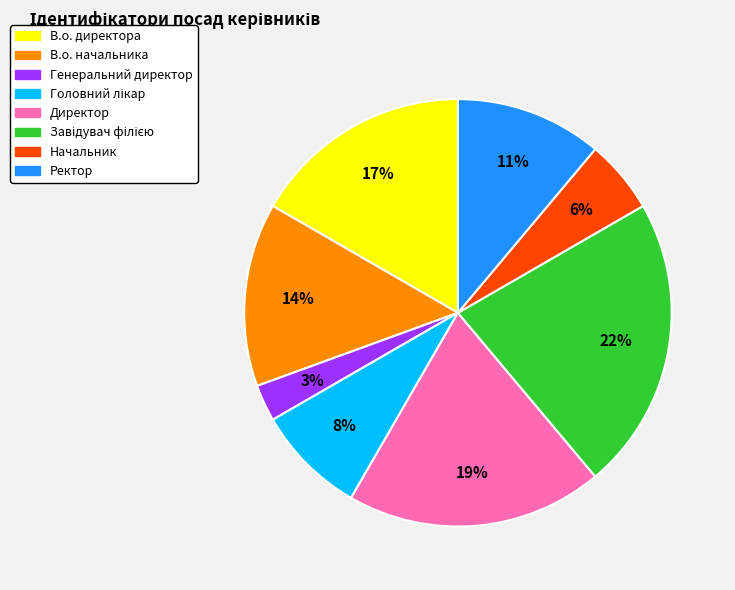

Is there a majority slice in this chart?

No